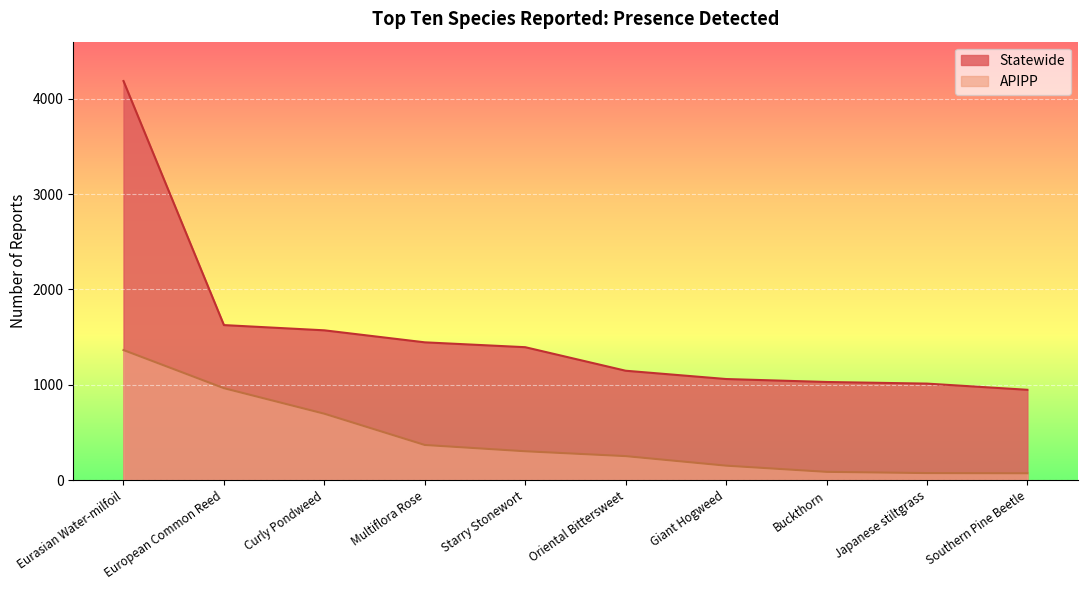

List the series in order of their peak value, highest first.

Statewide, APIPP